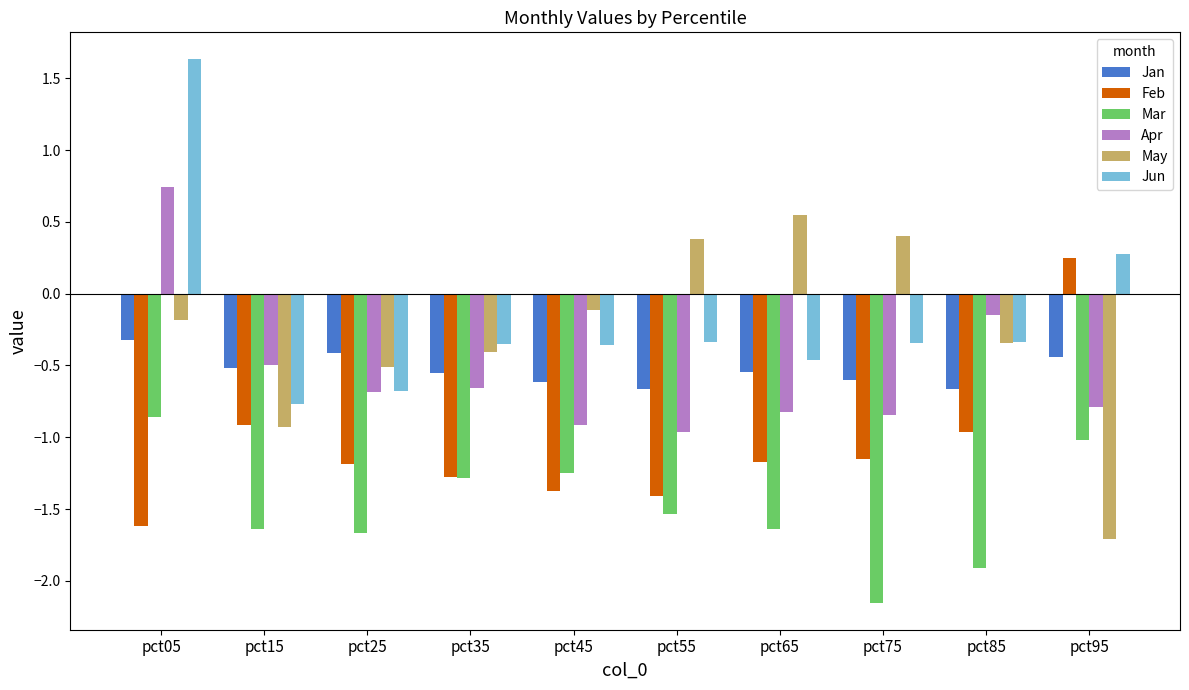

Which series has the largest total across all categories?

Jun